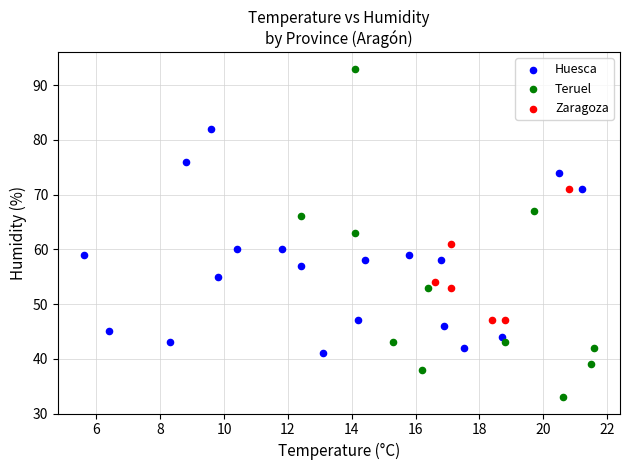

Which series has the largest Y range (max minus min)?

Teruel